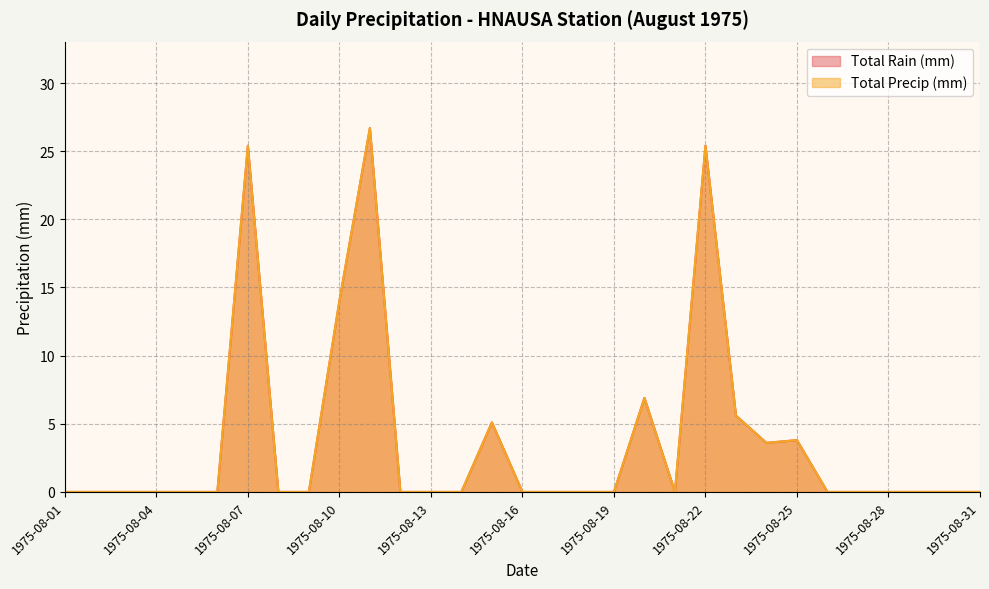

True or false: Total Precip (mm) has more than 0 points higher than both neighbors.

True